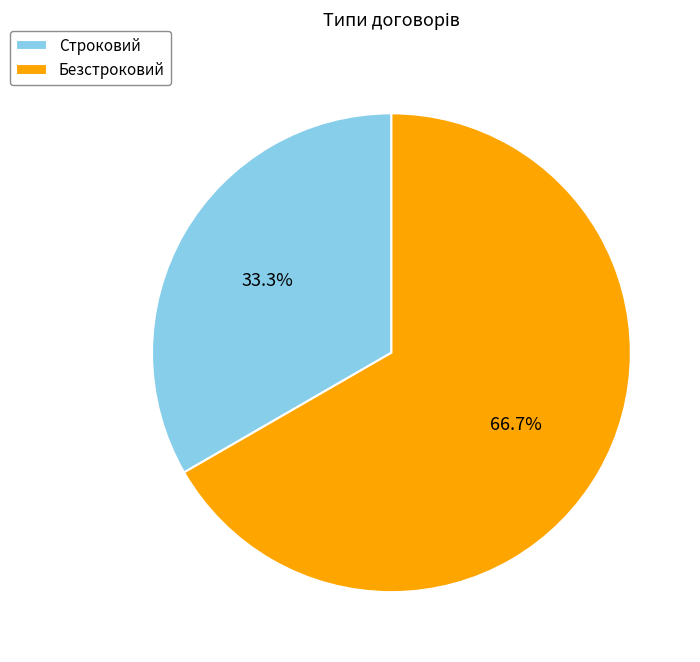

What percentage is the Строковий slice, to the nearest percent?

33%